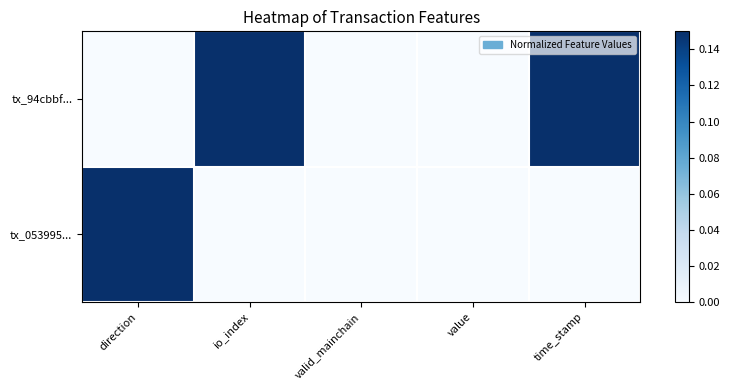

What is the spread (max minus min) of values at time_stamp?

1